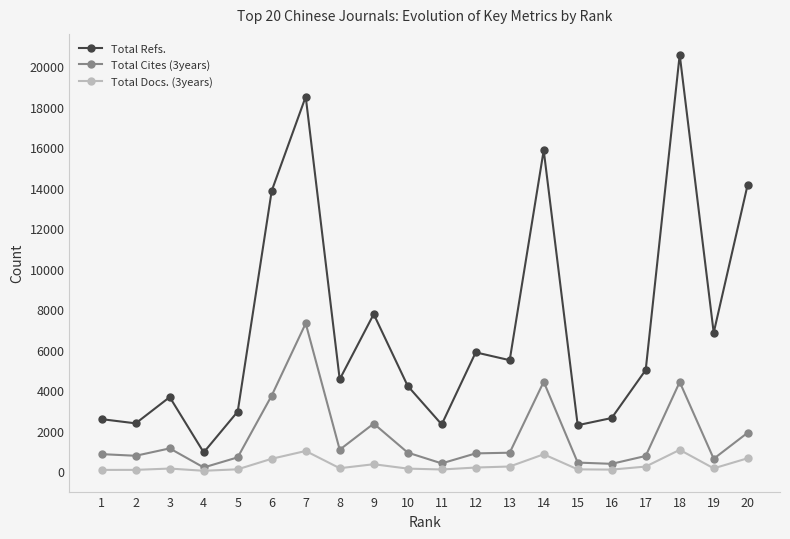

Between 16 and 17, which series saw the biggest shift?

Total Refs.